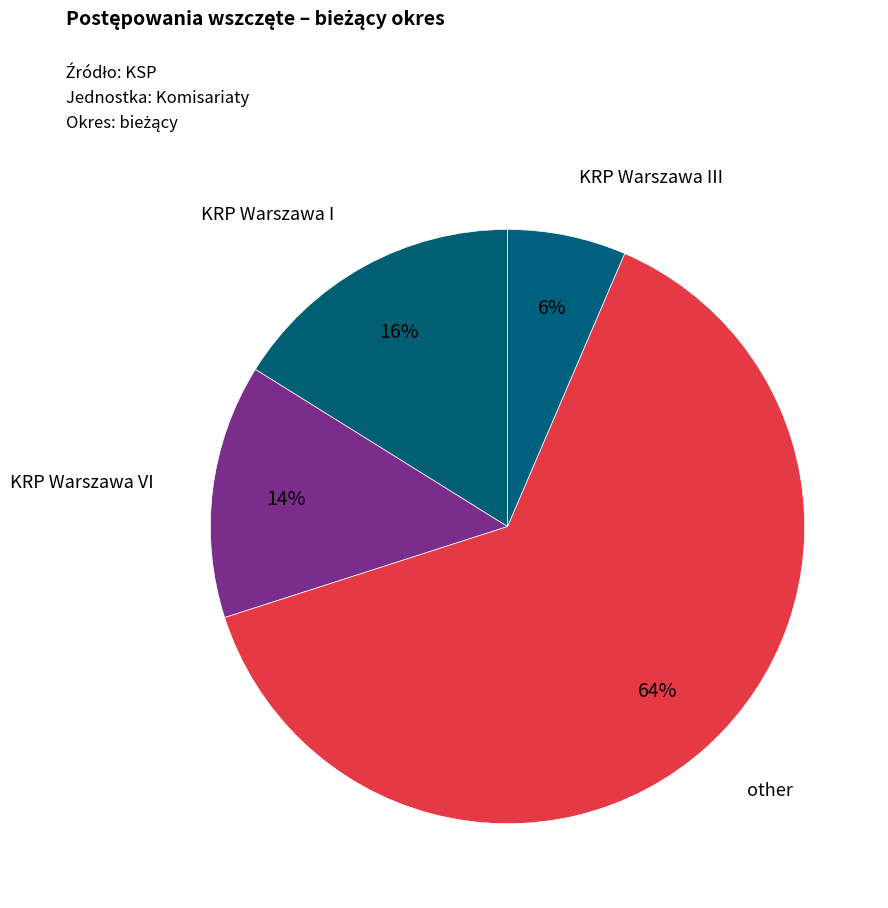

How many segments does this pie chart have?

4